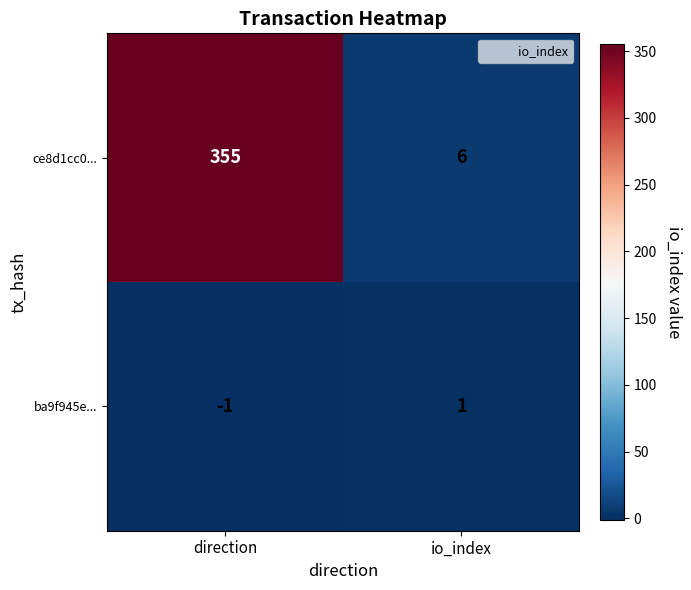

Read the ce8d1cc0... value at io_index.

6